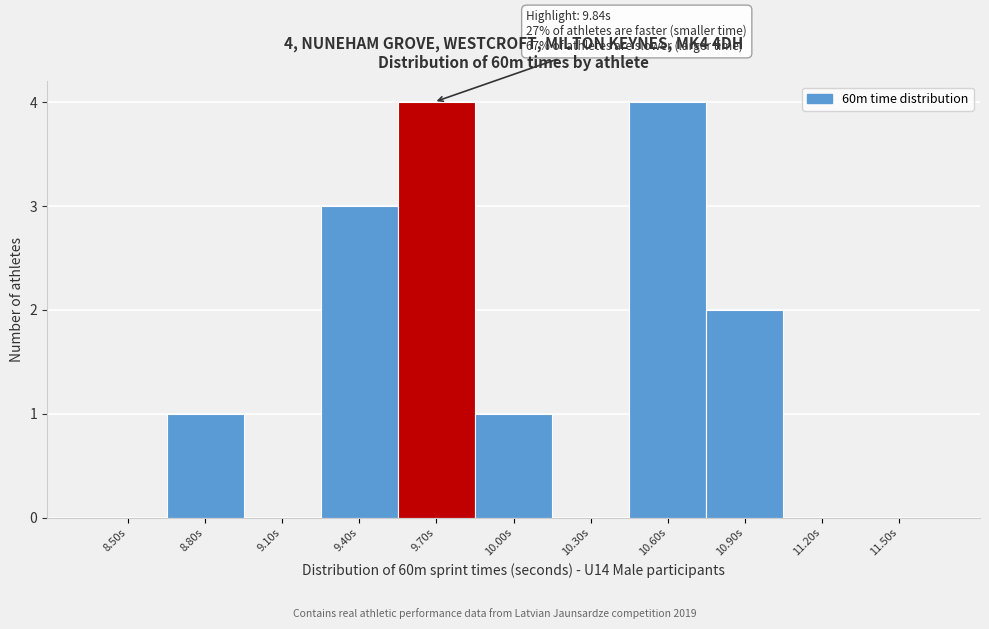

Reading right to left, extract all data points from this chart.

11.50s=0	11.20s=0	10.90s=2	10.60s=4	10.30s=0	10.00s=1	9.70s=4	9.40s=3	9.10s=0	8.80s=1	8.50s=0